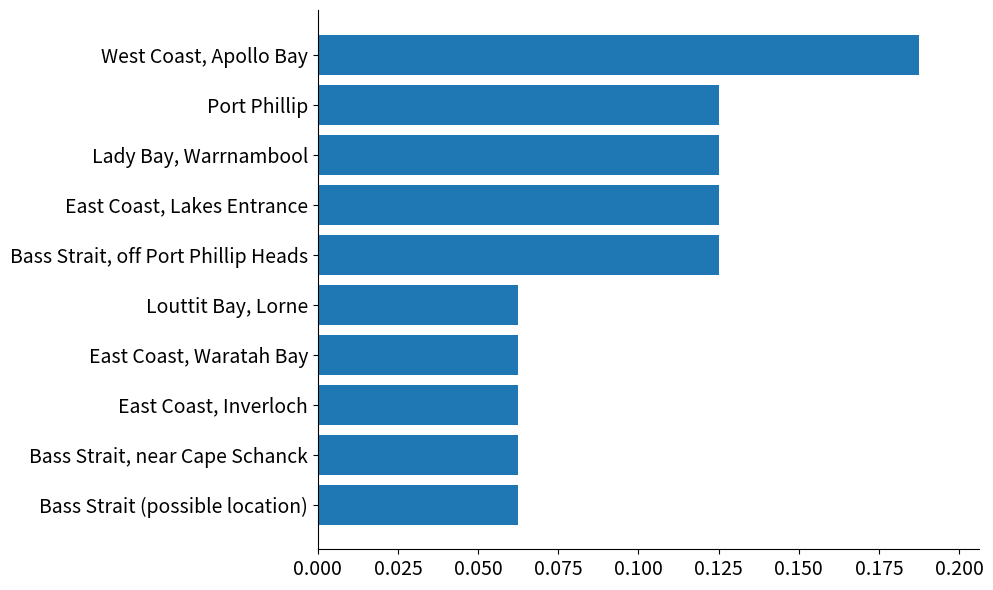

How many bars are there in total?

10